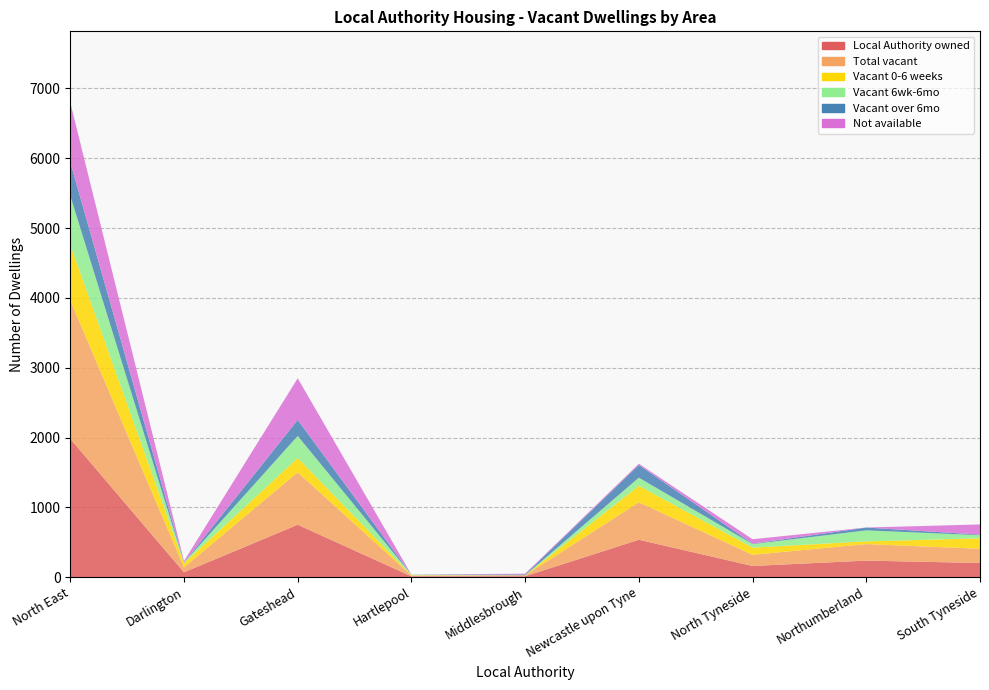

Reading right to left, what are all the values shown in this chart?

Local Authority owned: South Tyneside=203	Northumberland=237	North Tyneside=160	Newcastle upon Tyne=536	Middlesbrough=13	Hartlepool=12	Gateshead=751	Darlington=70	North East=1982
Total vacant: South Tyneside=203	Northumberland=237	North Tyneside=160	Newcastle upon Tyne=536	Middlesbrough=13	Hartlepool=12	Gateshead=751	Darlington=70	North East=1982
Vacant 0-6 weeks: South Tyneside=150	Northumberland=39	North Tyneside=103	Newcastle upon Tyne=237	Middlesbrough=0	Hartlepool=4	Gateshead=206	Darlington=59	North East=798
Vacant 6wk-6mo: South Tyneside=45	Northumberland=157	North Tyneside=51	Newcastle upon Tyne=116	Middlesbrough=1	Hartlepool=7	Gateshead=315	Darlington=10	North East=702
Vacant over 6mo: South Tyneside=8	Northumberland=41	North Tyneside=6	Newcastle upon Tyne=183	Middlesbrough=12	Hartlepool=1	Gateshead=230	Darlington=1	North East=482
Not available: South Tyneside=146	Northumberland=0	North Tyneside=63	Newcastle upon Tyne=17	Middlesbrough=11	Hartlepool=0	Gateshead=596	Darlington=20	North East=853